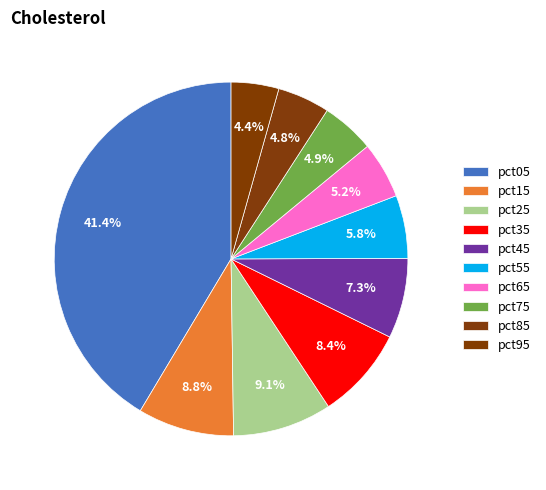

To the nearest percent, what is the difference between the pct15 and pct85 slice percentages?

4%